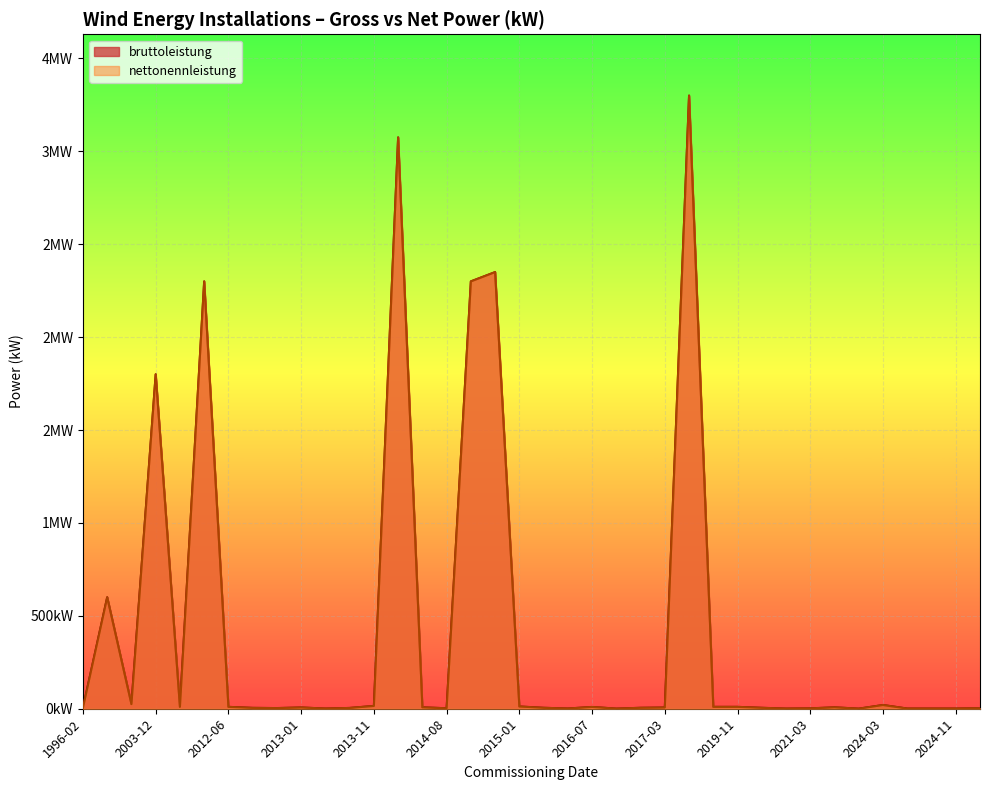

What is the sum of all bruttoleistung values?

15921.6